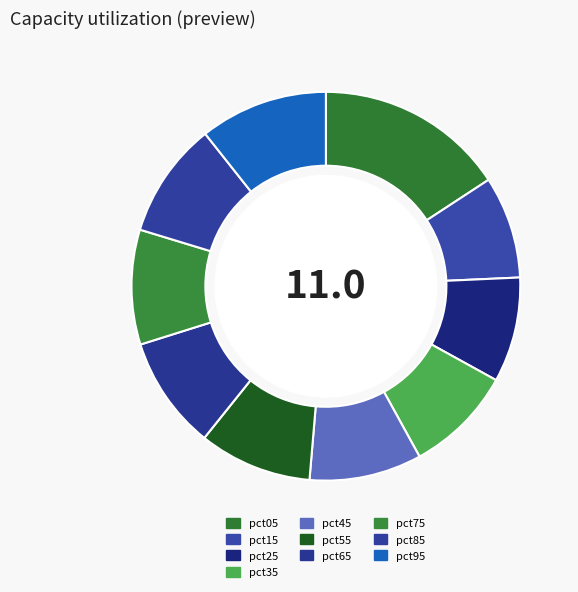

What is the ratio of the value at pct55 to the value at pct95?

0.9